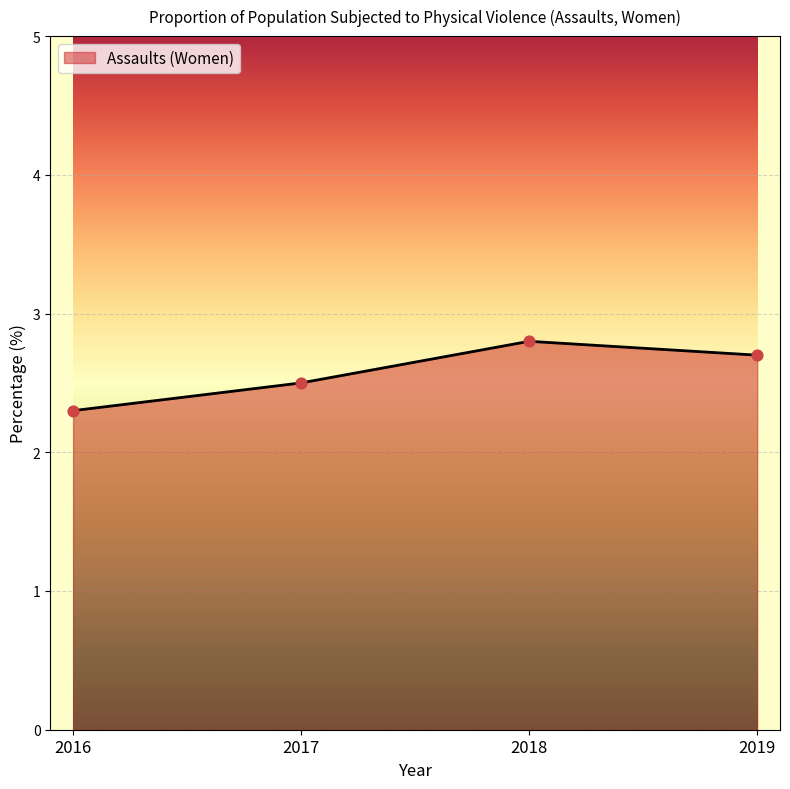

What is the change in value from 2016 to 2019?

+0.4